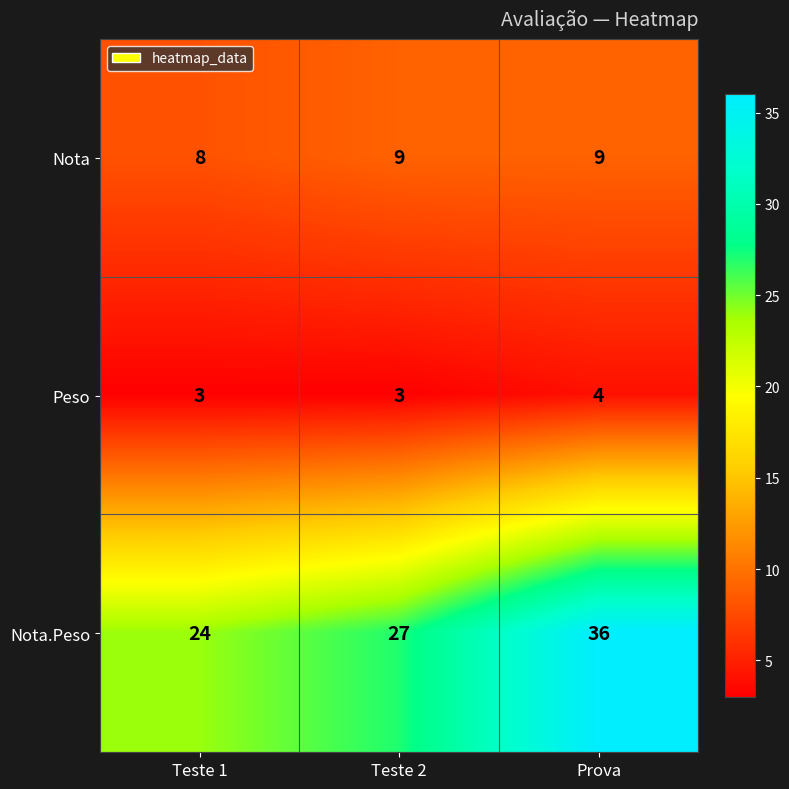

What is the sum of all Nota values?

26